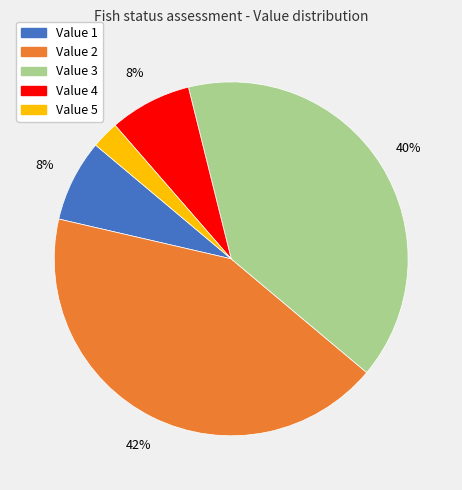

To the nearest percent, what is the difference between the largest and smallest slice percentages?

40%